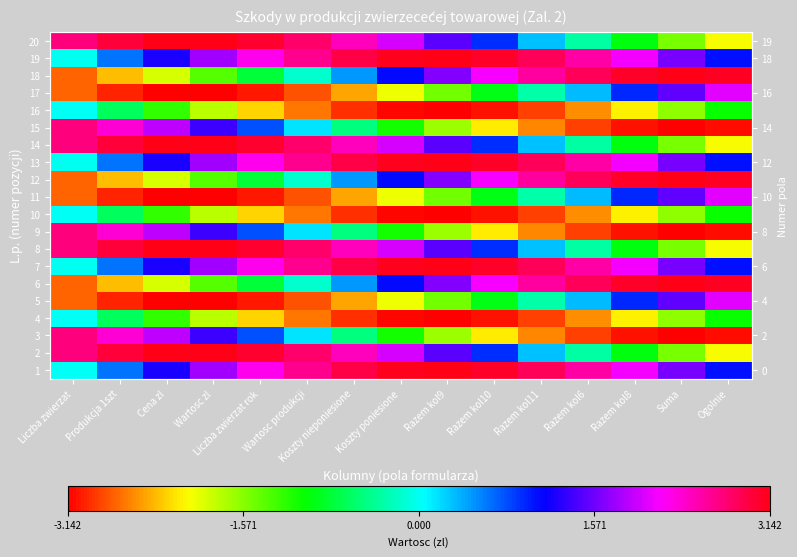

Rank the categories by 16 value from lowest to highest.

Razem kol9, Koszty poniesione, Razem kol10, Koszty nieponiesione, Razem kol11, Wartosc produkcji, Razem kol6, Liczba zwierzat rok, Razem kol8, Wartosc zl, Suma, Cena zl, Ogolnie, Produkcja 1szt, Liczba zwierzat